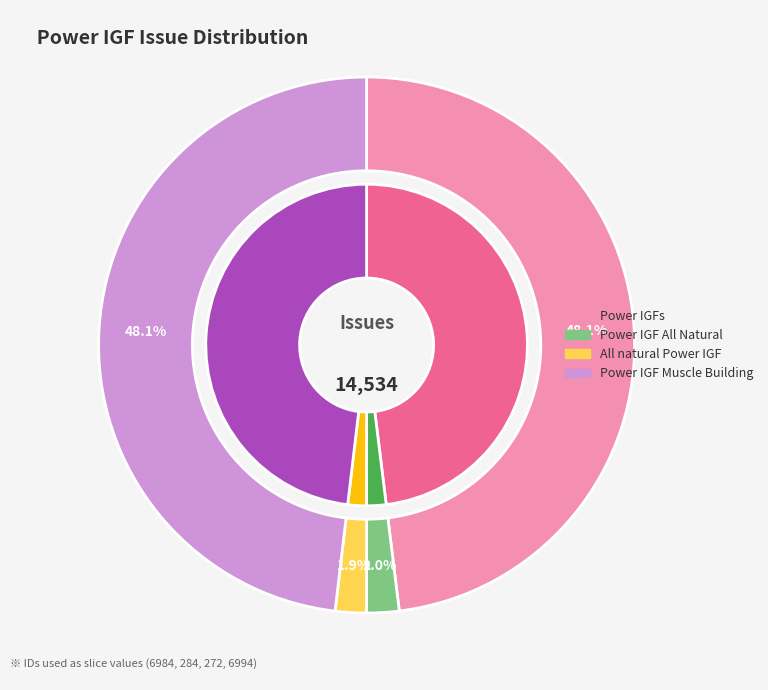

Which category has the biggest portion of the pie?

Power IGF Muscle Building